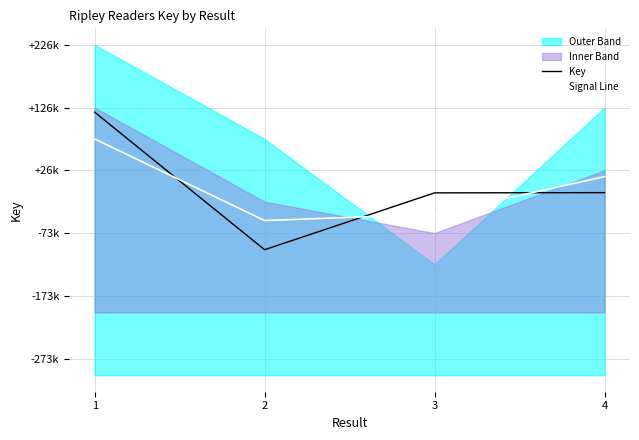

How many times do Key and Signal Line cross each other?

3